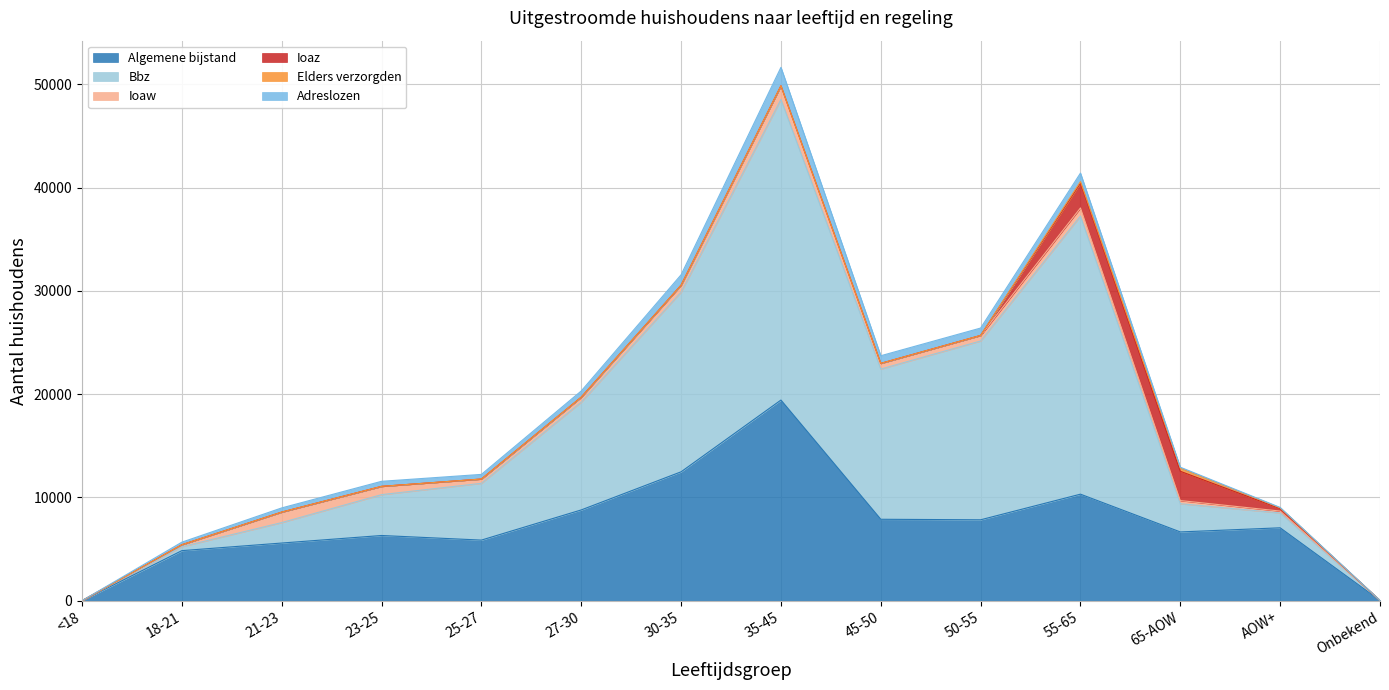

What is the label of the 1st point from the left?

<18